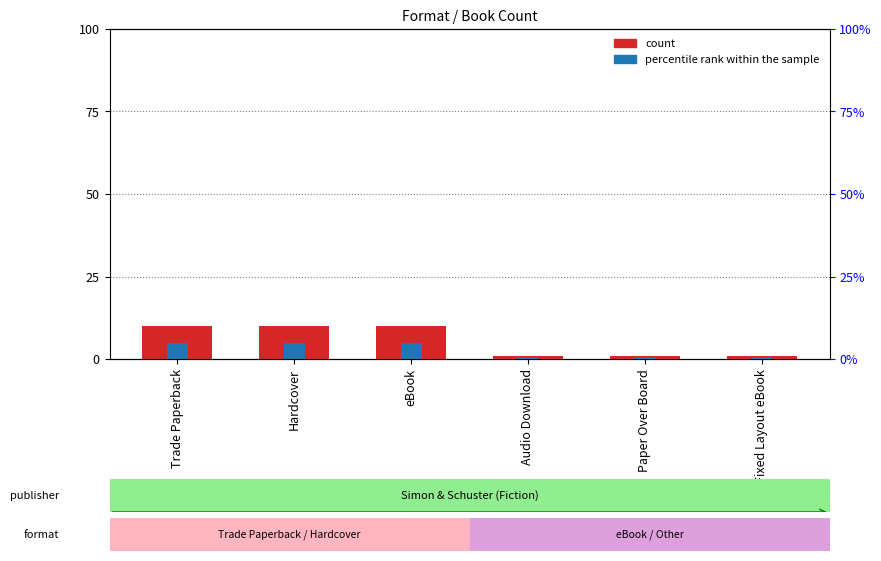

What is the difference between the maximum and minimum values in the count series?

9.0